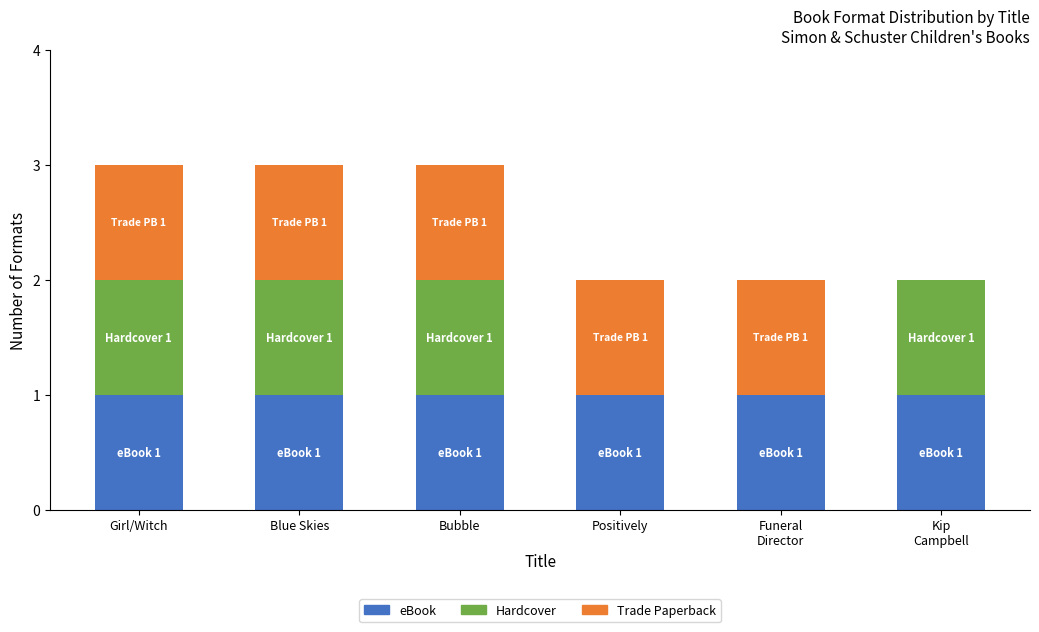

What is the sum of all eBook values?

6